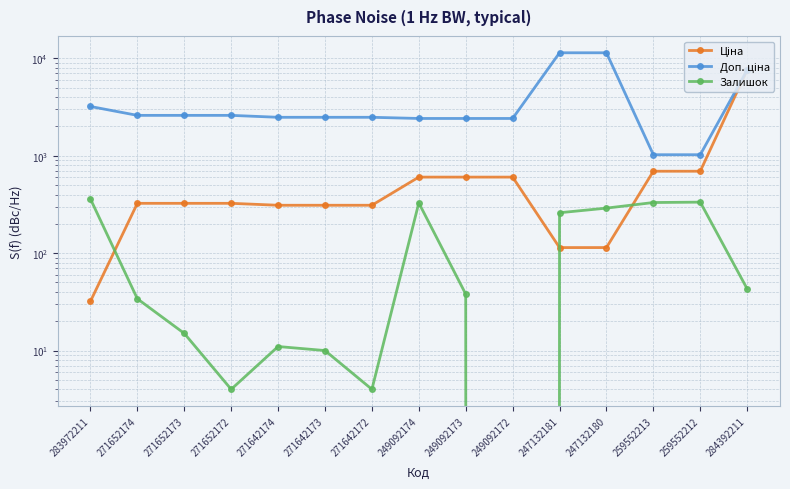

How many lines are shown in the chart?

3